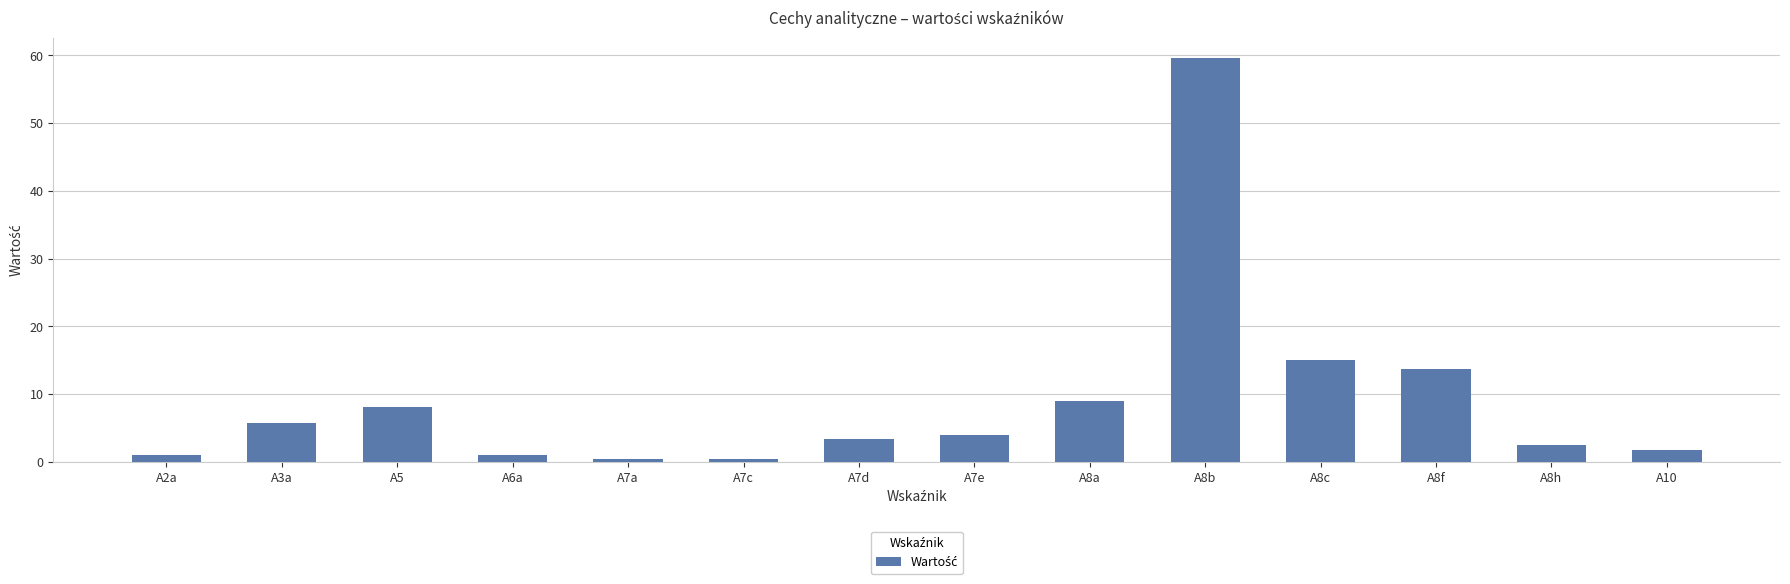

Reading left to right, extract all data points from this chart.

A2a=1.0	A3a=5.8	A5=8.1	A6a=1.0	A7a=0.4	A7c=0.4	A7d=3.3	A7e=3.9	A8a=9.0	A8b=59.6	A8c=15.1	A8f=13.7	A8h=2.5	A10=1.7